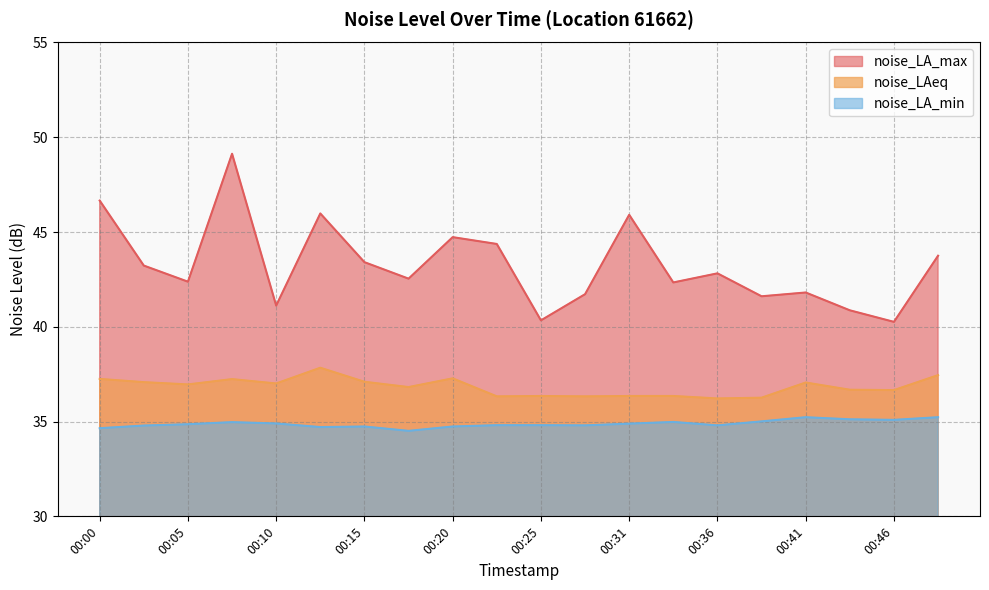

List the labels in order of noise_LA_max value, smallest first.

00:46, 00:25, 00:44, 00:10, 00:38, 00:28, 00:41, 00:33, 00:05, 00:18, 00:36, 00:03, 00:15, 00:49, 00:23, 00:20, 00:31, 00:13, 00:00, 00:08